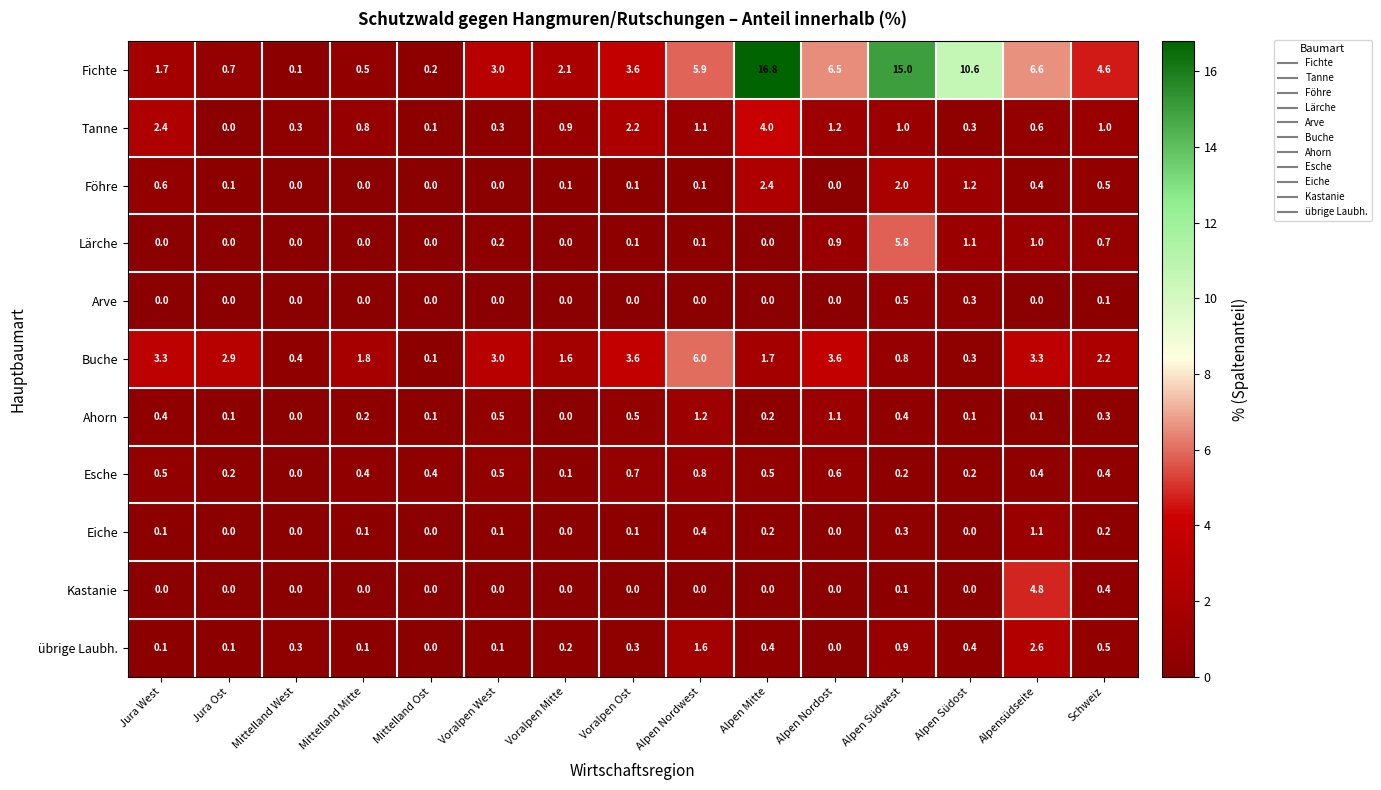

What is the maximum value shown in the chart?

16.8